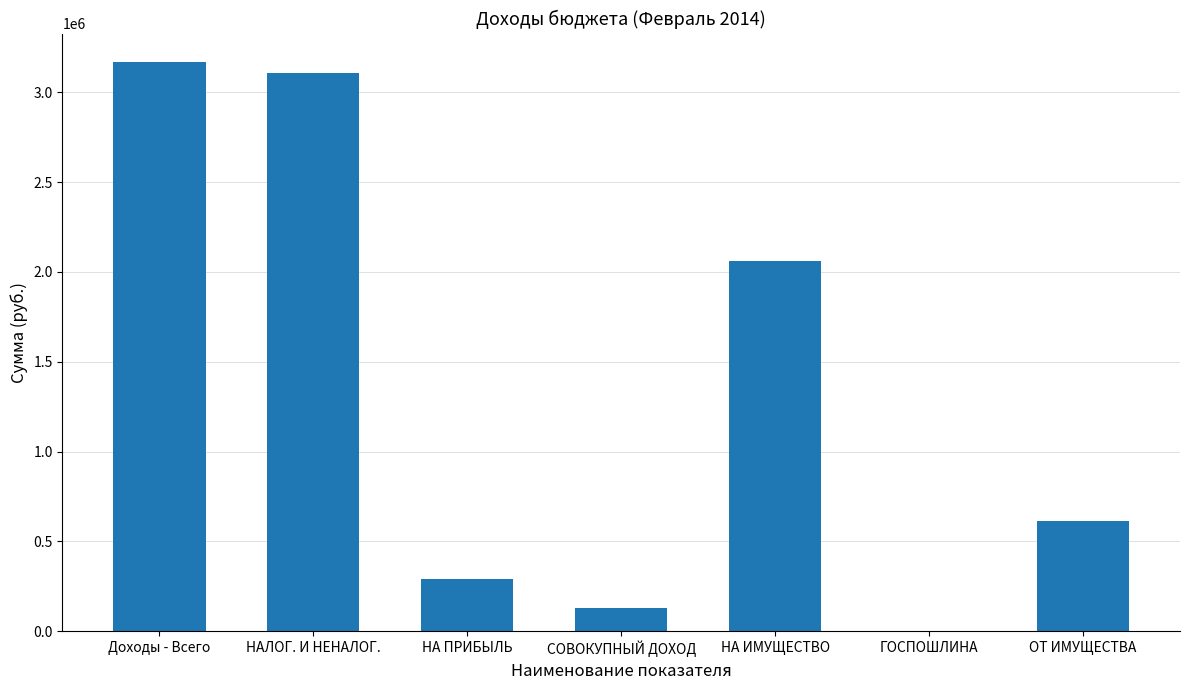

At which label is the value closest to 1585850?

НА ИМУЩЕСТВО